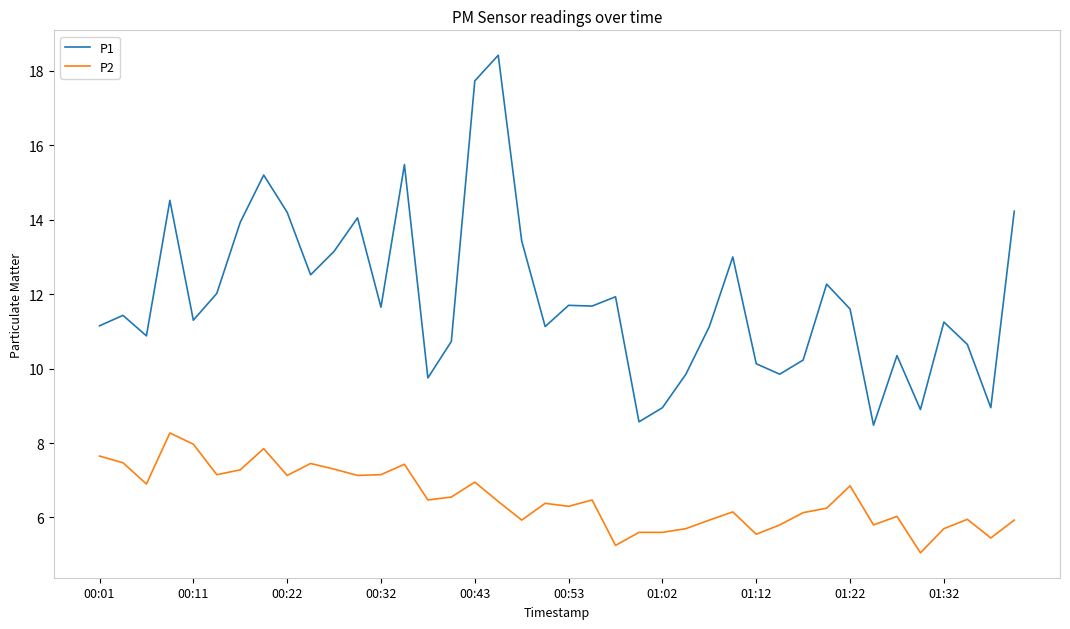

Count the number of categories in the chart.

40